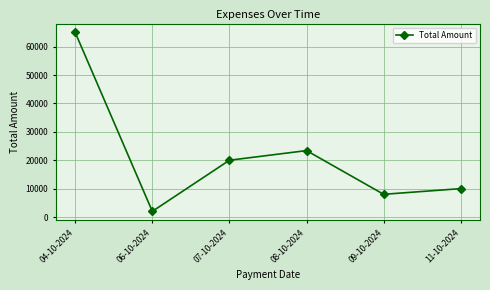

What is the smallest value displayed?

1995